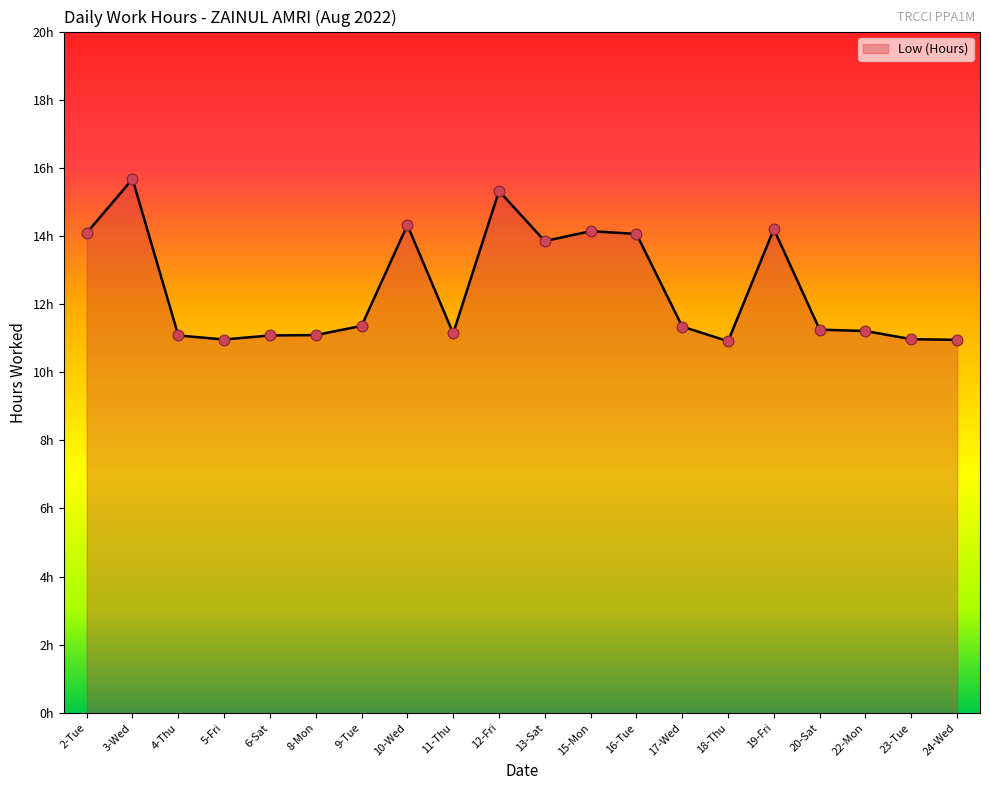

Is this an area chart (filled region under the line)?

Yes